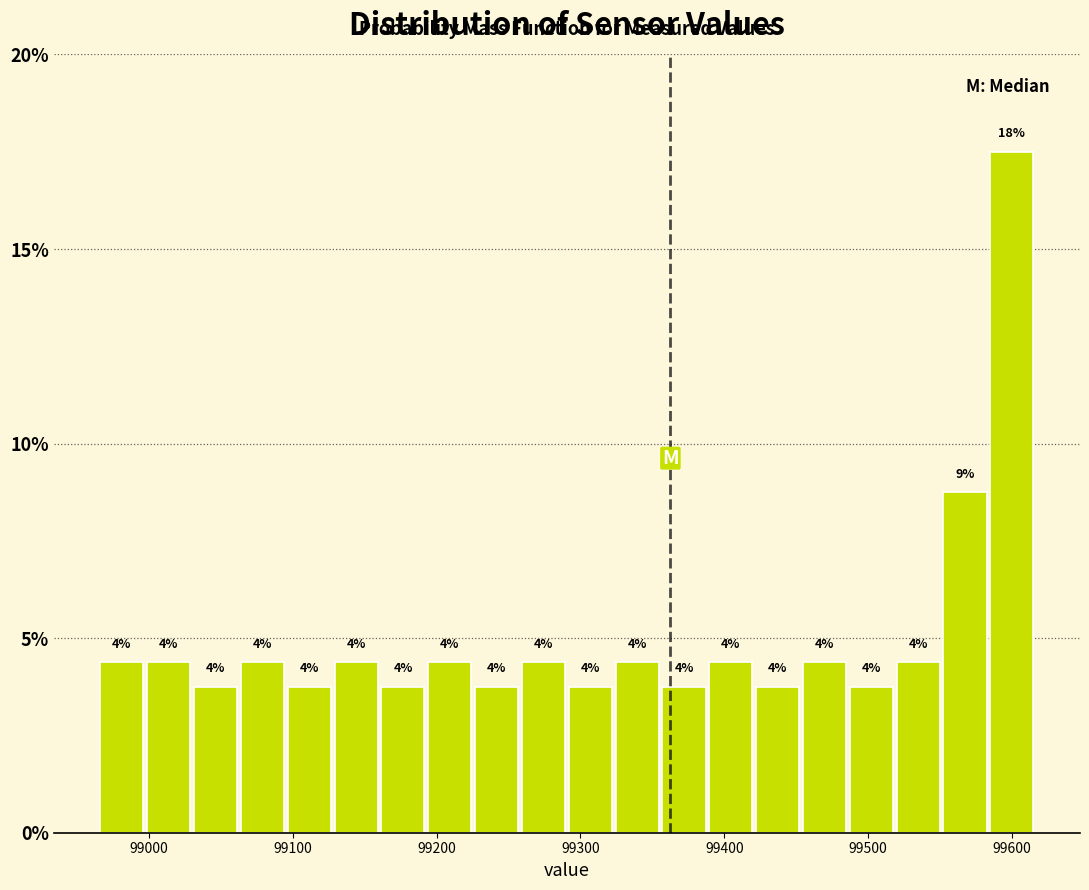

Around what value on the x-axis is the tallest bar? Give the approximate position of its centre, as read against the axis.

99600